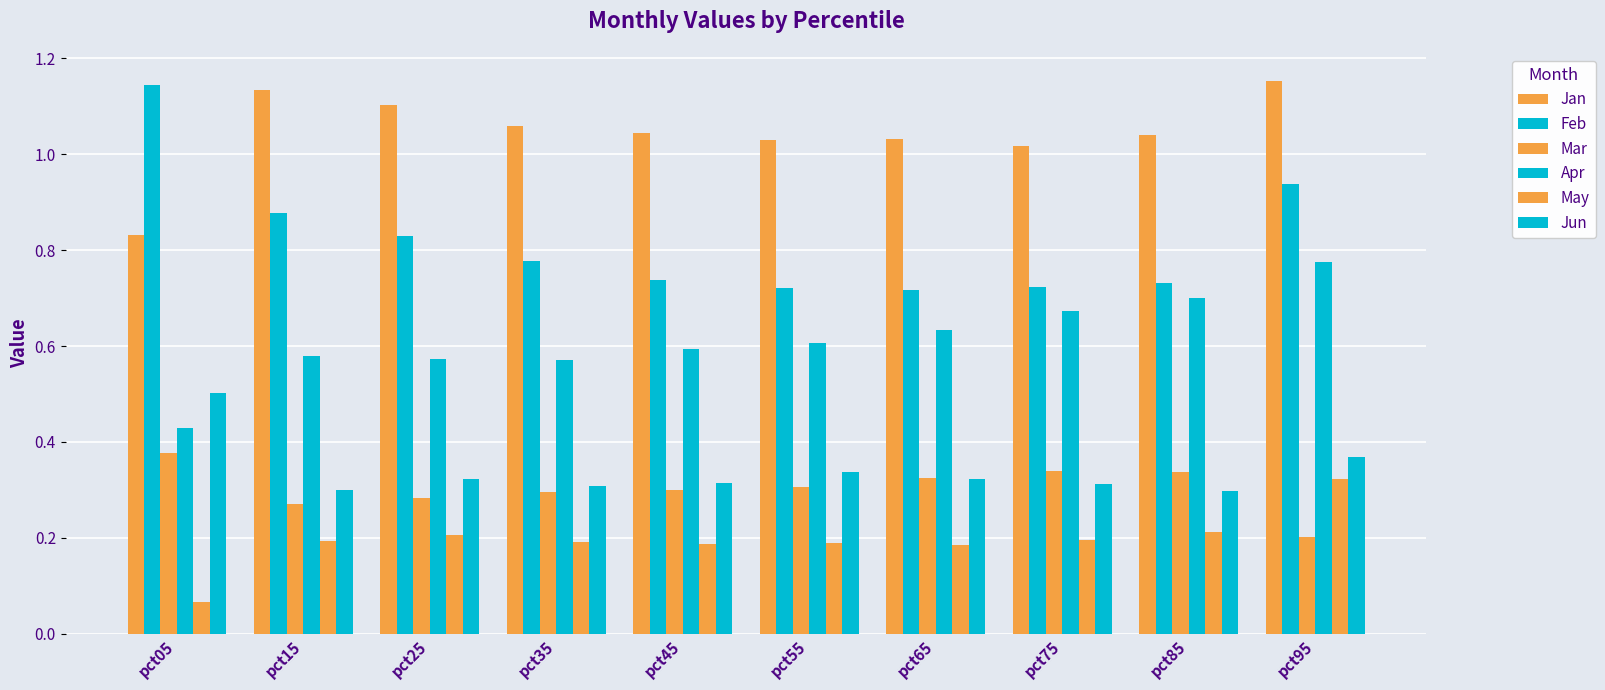

List the labels in order of Jan value, smallest first.

pct05, pct75, pct55, pct65, pct85, pct45, pct35, pct25, pct15, pct95